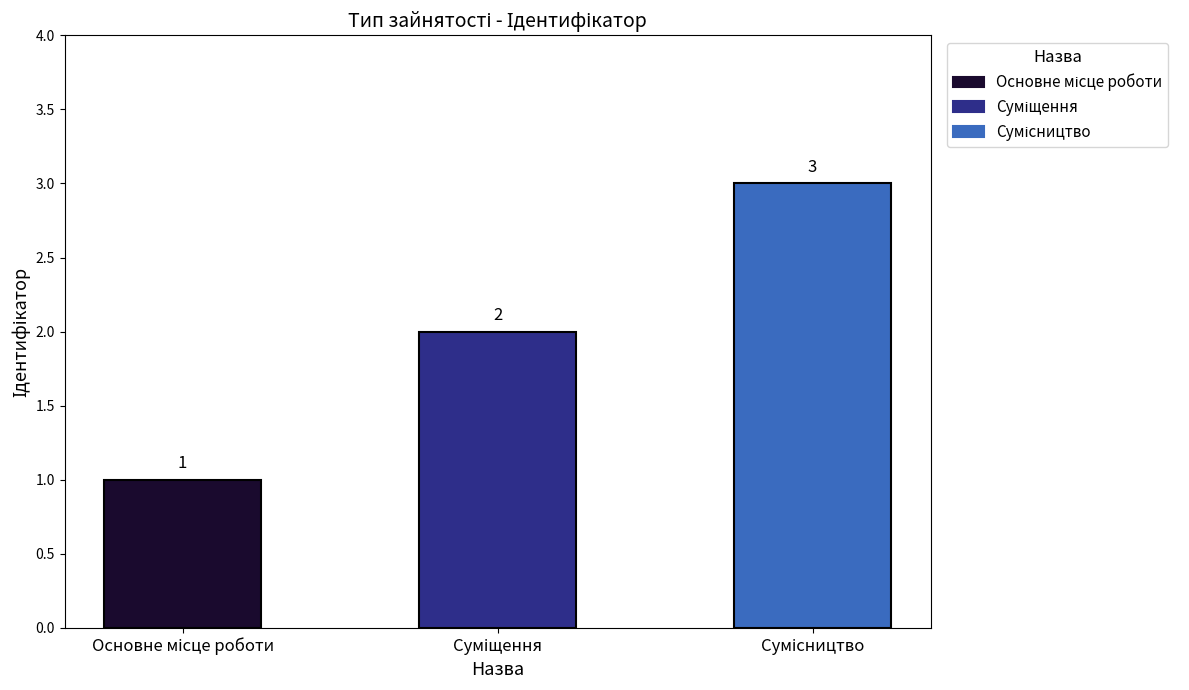

What is the greatest value displayed?

3